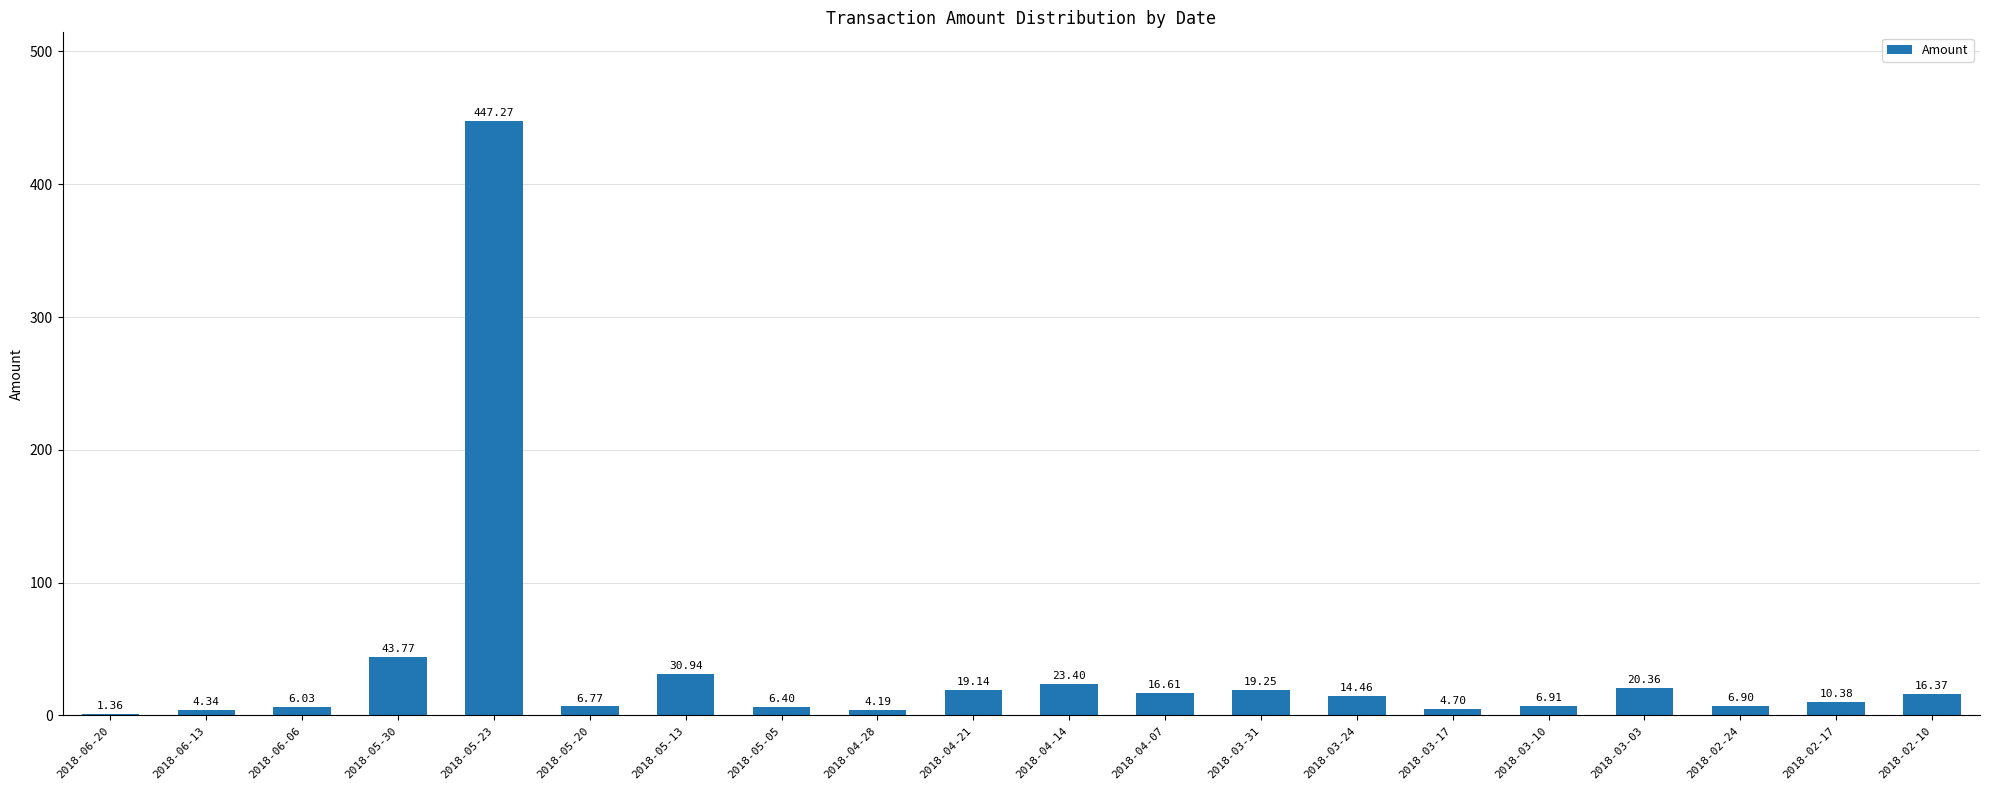

What is the sum of the values at 2018-05-13 and 2018-05-30?

74.7